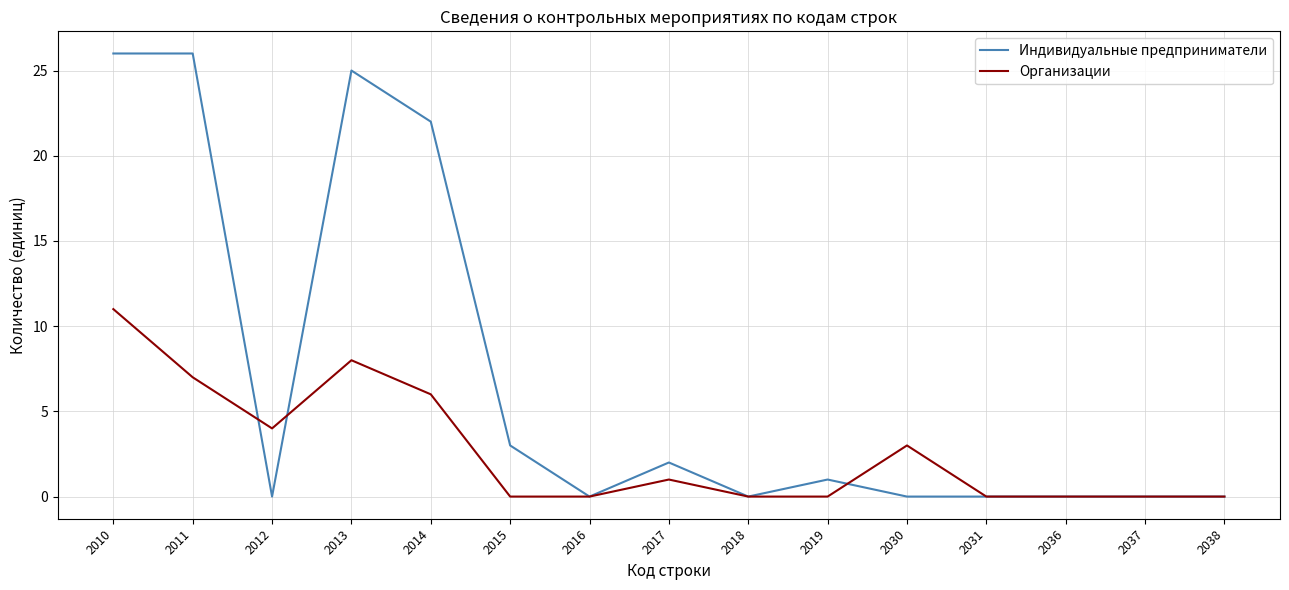

The Индивидуальные предприниматели series shows 7 at 2010. True or false?

False